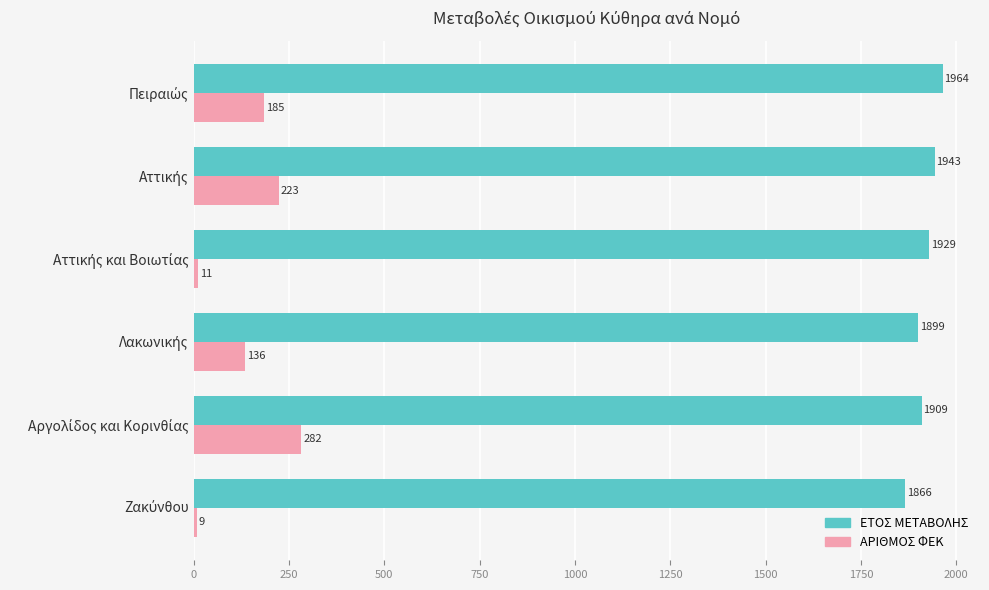

Rank the series by their maximum value, from highest to lowest.

ΕΤΟΣ ΜΕΤΑΒΟΛΗΣ, ΑΡΙΘΜΟΣ ΦΕΚ